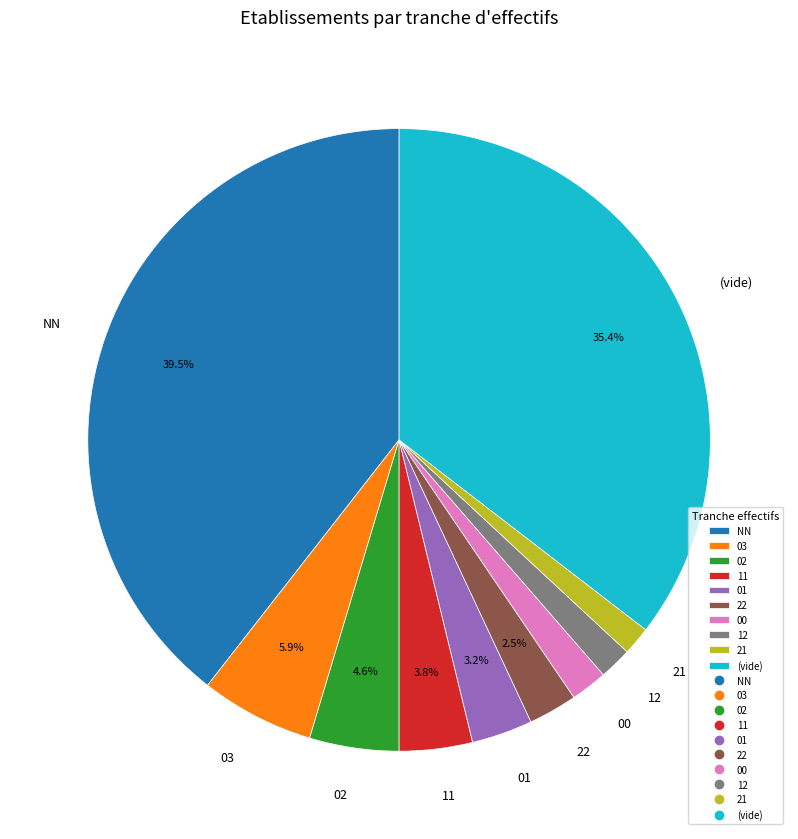

Approximately how many times larger is the value at 11 compared to 02?

0.8